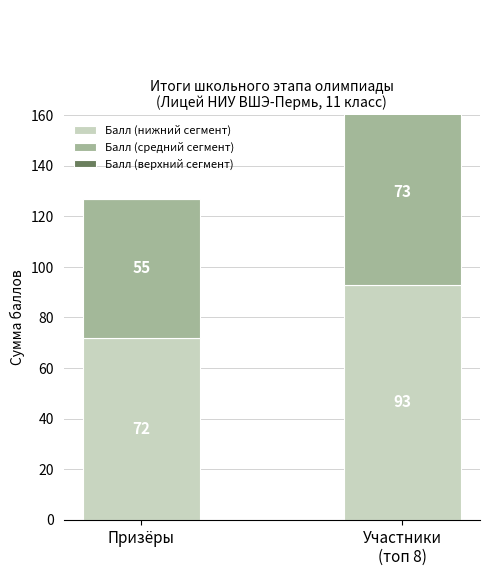

What position from the left is Призёры?

1